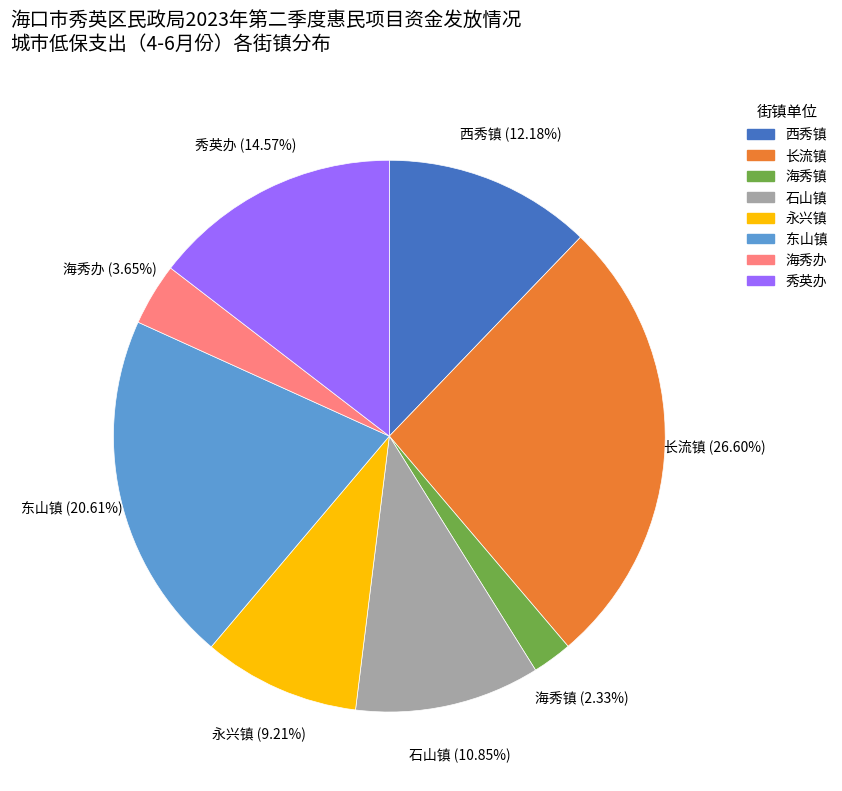

To the nearest percent, what portion does 海秀镇 represent?

2%